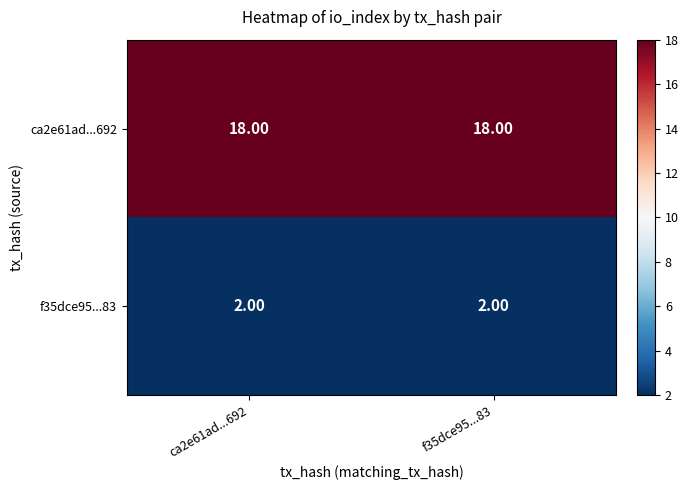

What is the difference between the highest and lowest values at ca2e61ad...692?

16